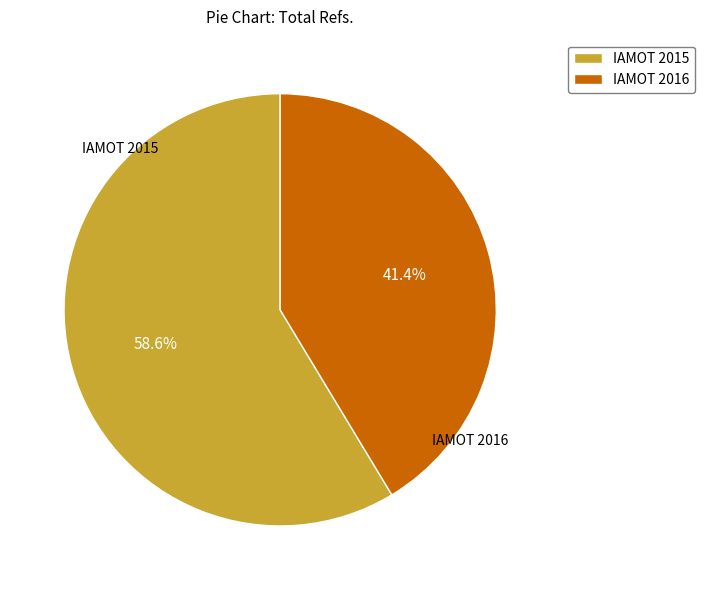

Does IAMOT 2015 account for over 50% of the chart?

Yes